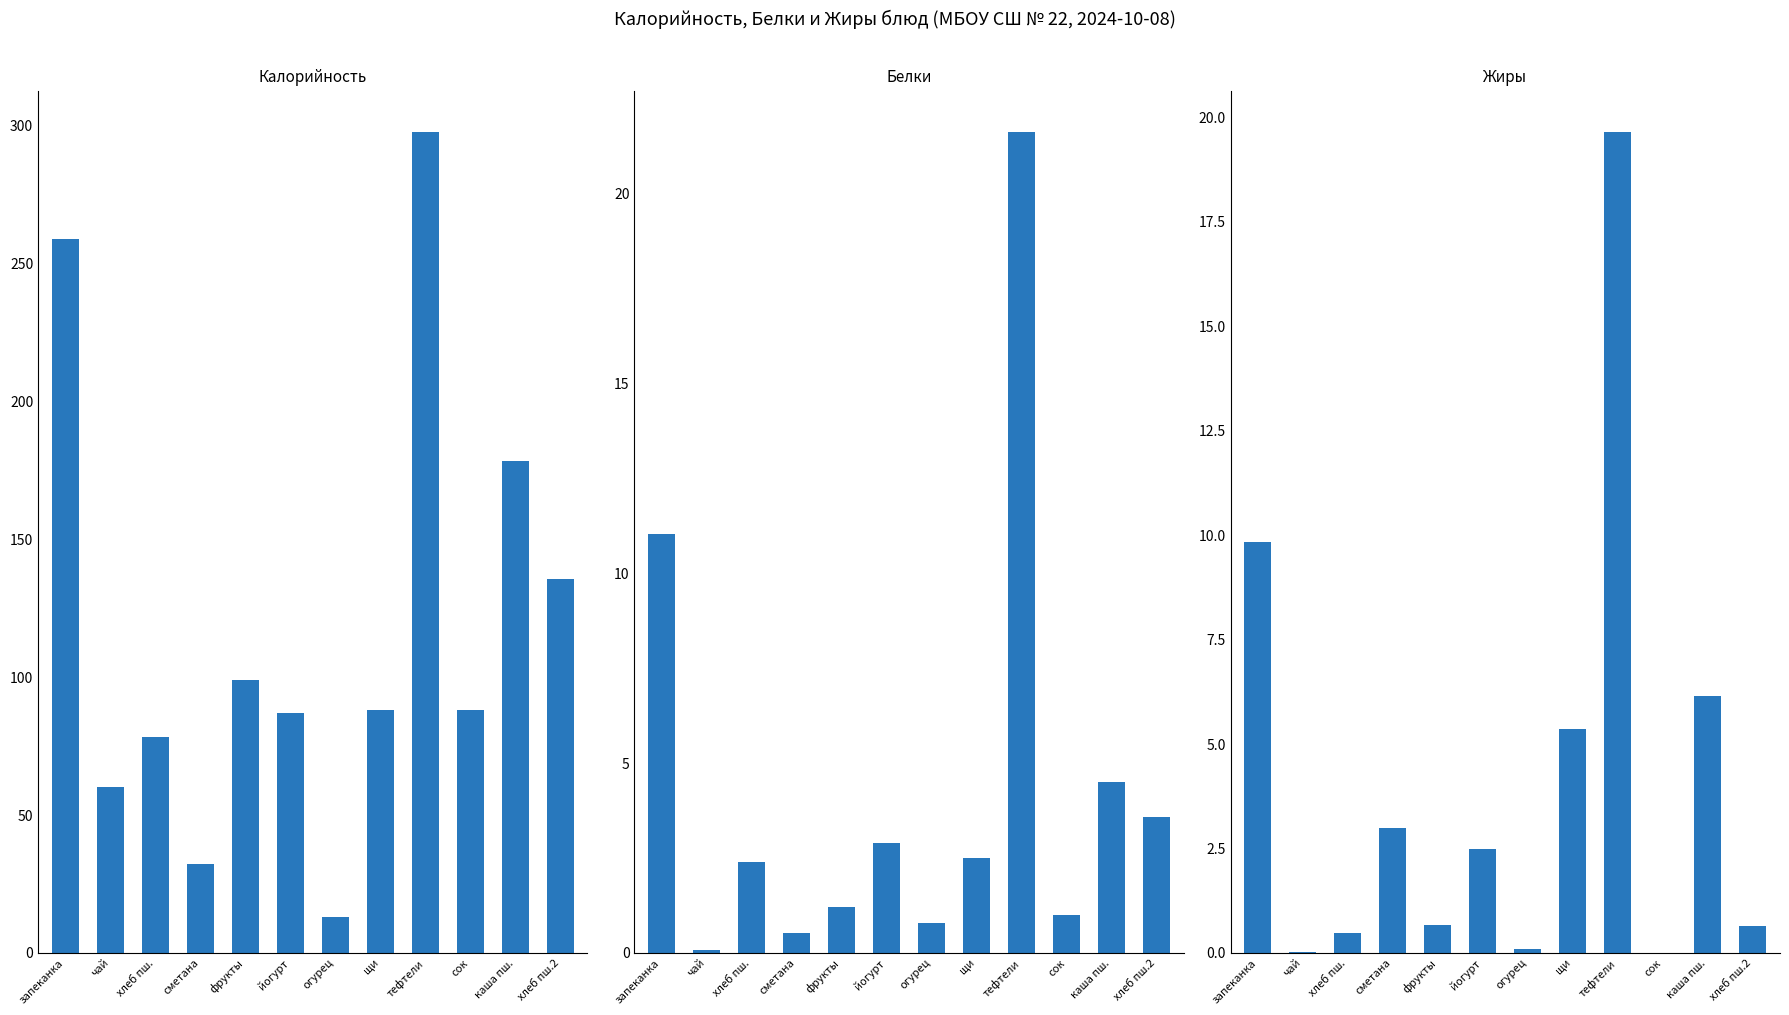

Reading left to right, extract all data points from this chart.

Калорийность: 258.8	60.0	78.4	32.4	99.0	87.0	13.0	88.0	297.8	88.0	178.5	135.5
Белки: 11.0	0.1	2.4	0.5	1.2	2.9	0.8	2.5	21.6	1.0	4.5	3.6
Жиры: 9.8	0.0	0.5	3.0	0.7	2.5	0.1	5.4	19.7	0.0	6.2	0.7